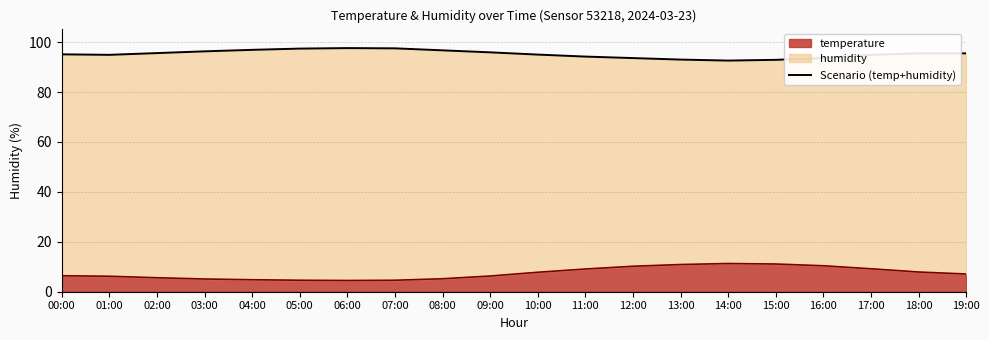

Is it true that the value at 10:00 is 95.0?

True